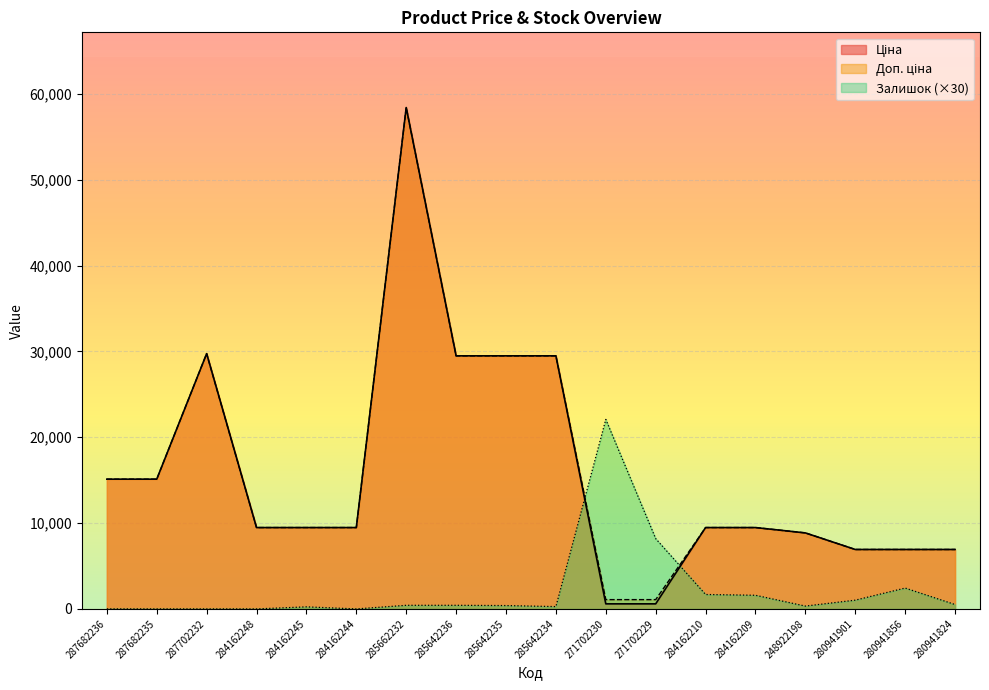

Does the chart display data point markers on the line(s)?

No